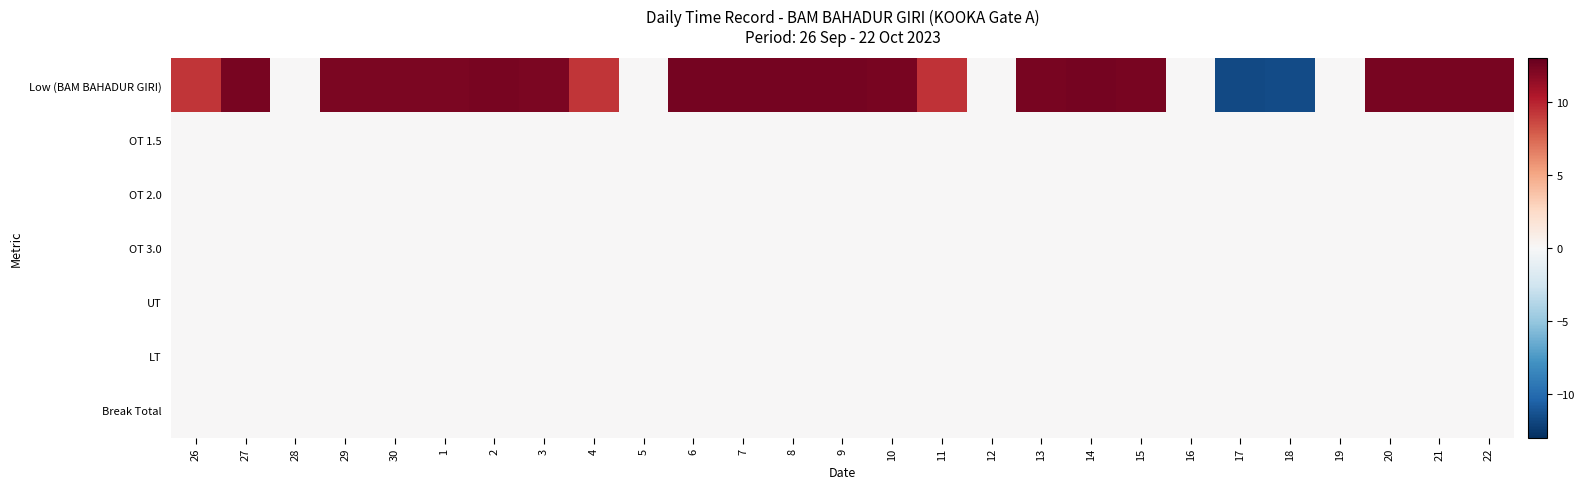

What is the smallest value displayed?

-11.7